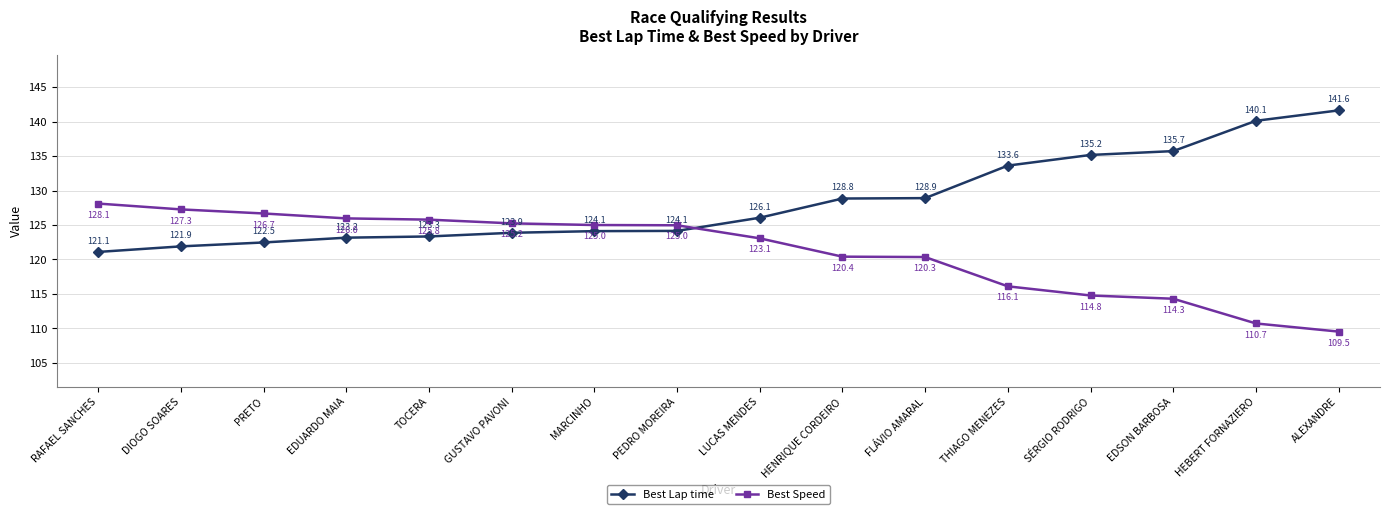

At which label does Best Speed reach its minimum?

ALEXANDRE